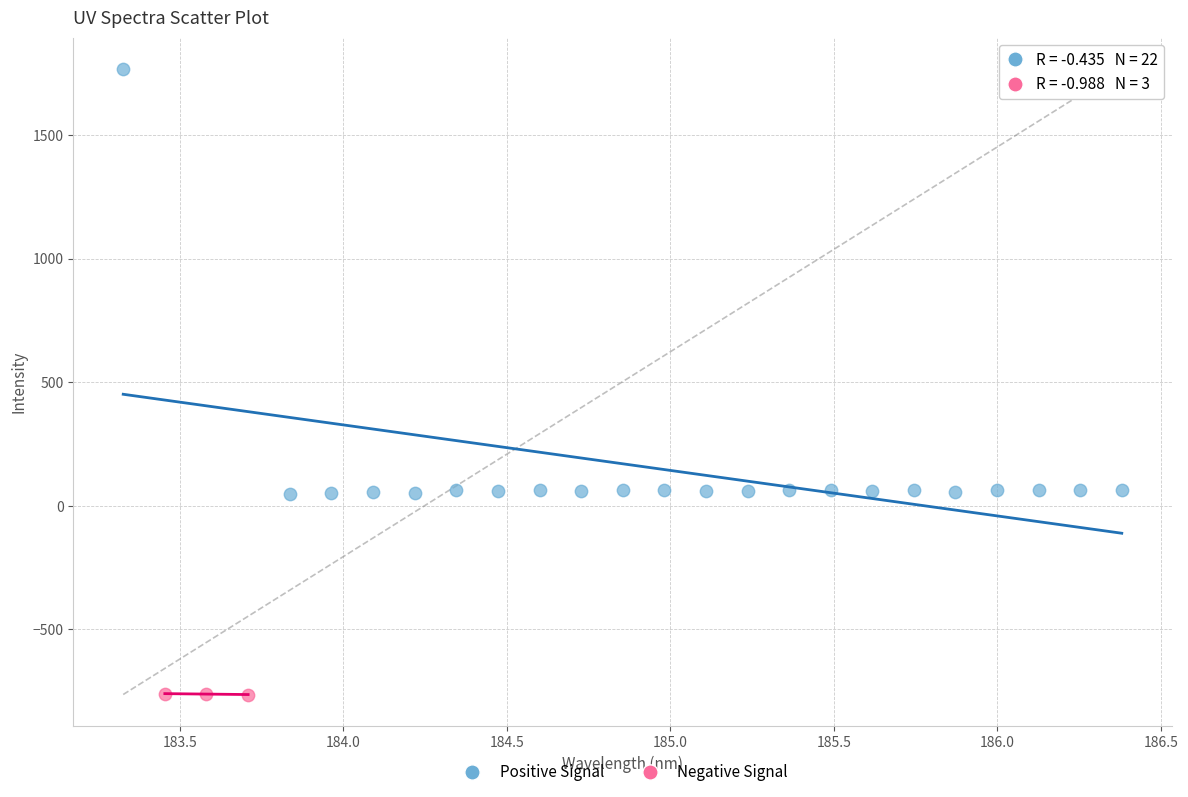

Which series contains the lowest Y value?

Negative Signal